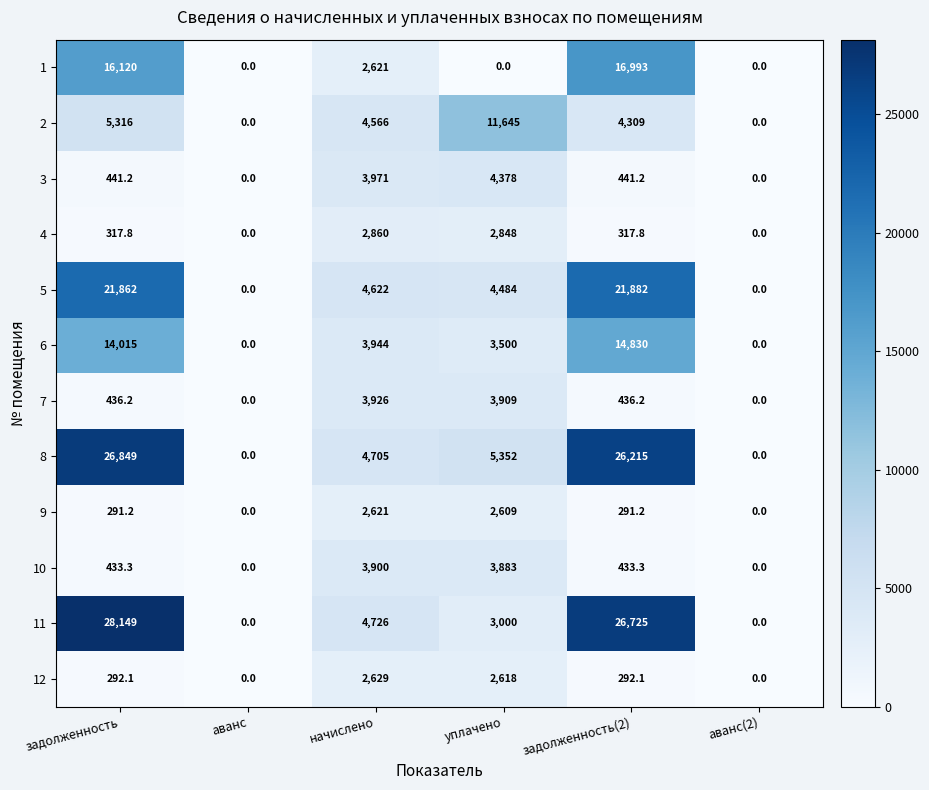

Where does the 10 series first go above 433?

задолженность